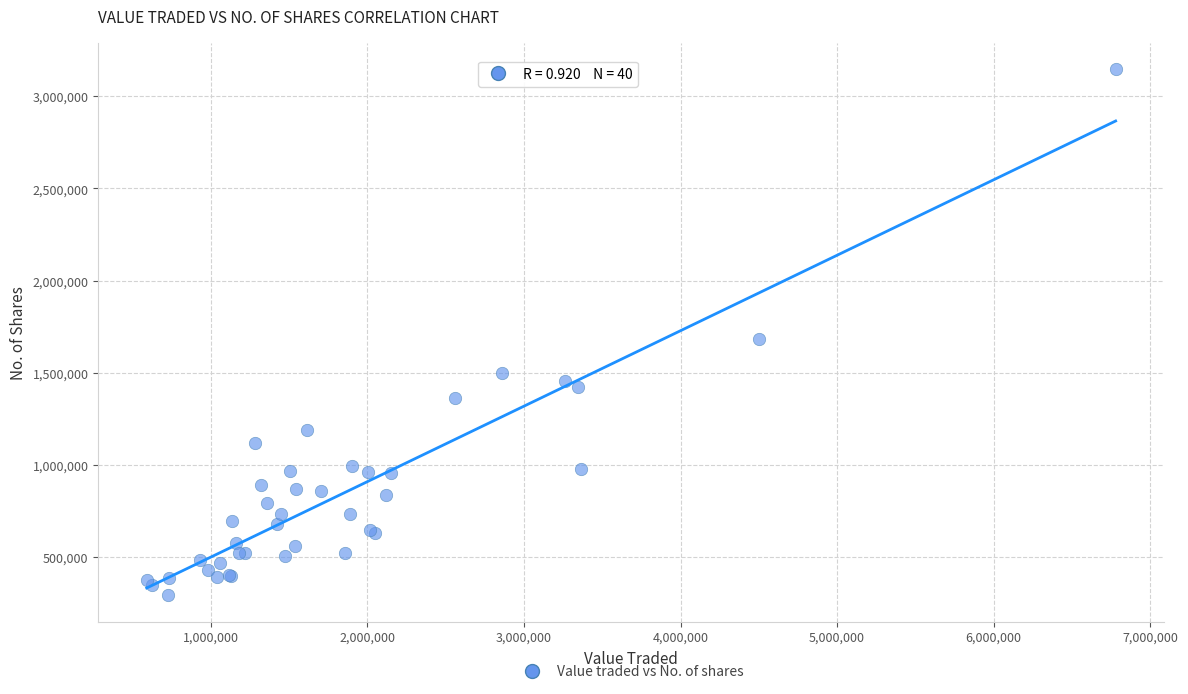

What Y value in the scatter plot is closest to 1720001?

1684804